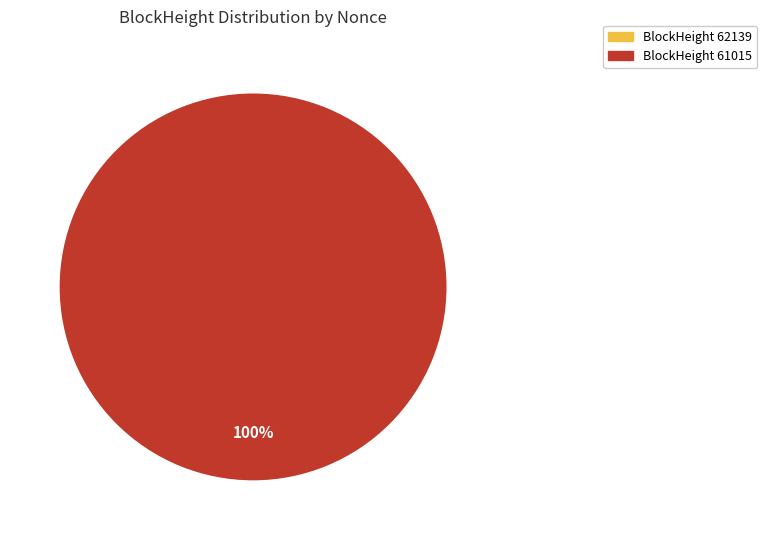

Between 61015 and 62139, which is larger?

61015